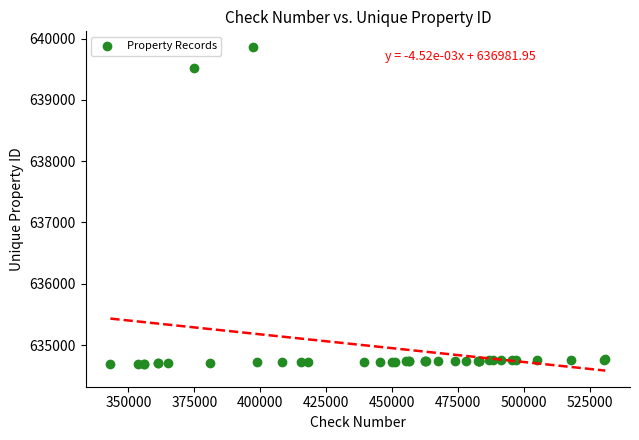

What Y value in the scatter plot is closest to 637273?

639522